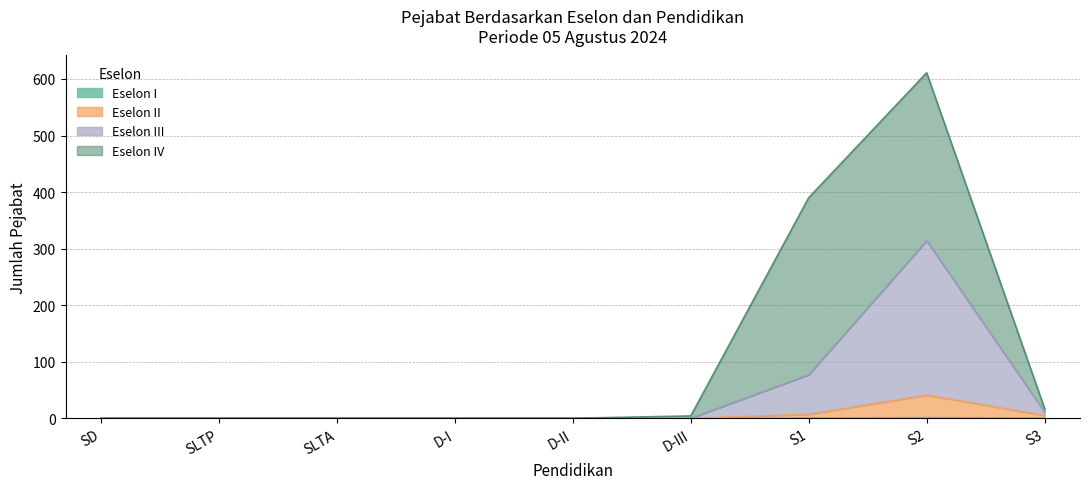

Does the chart have visible grid lines?

Yes